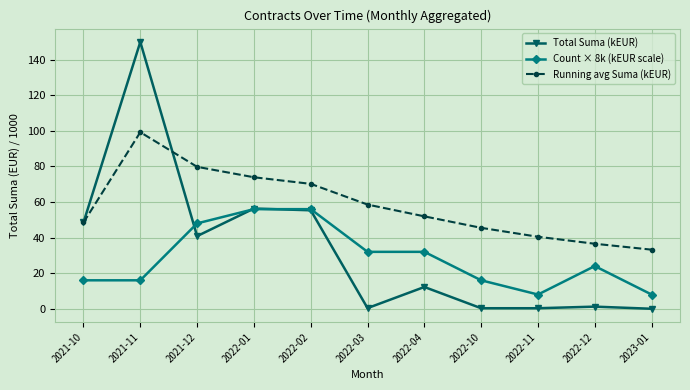

True or false: Count × 8k (kEUR scale) and Running avg Suma (kEUR) cross at least once.

False